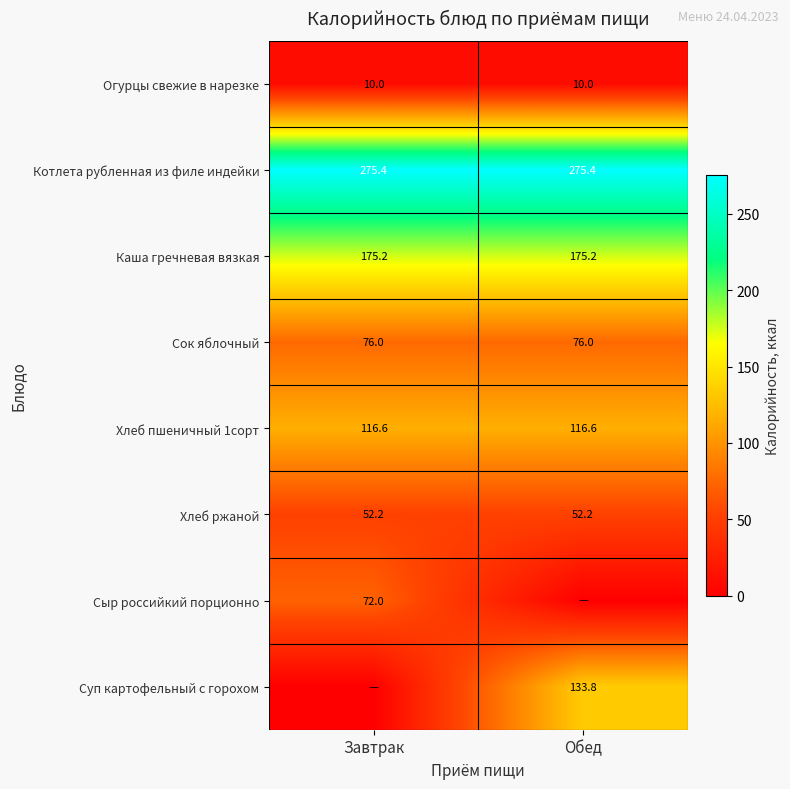

What is the average value of the Хлеб ржаной series?

52.2